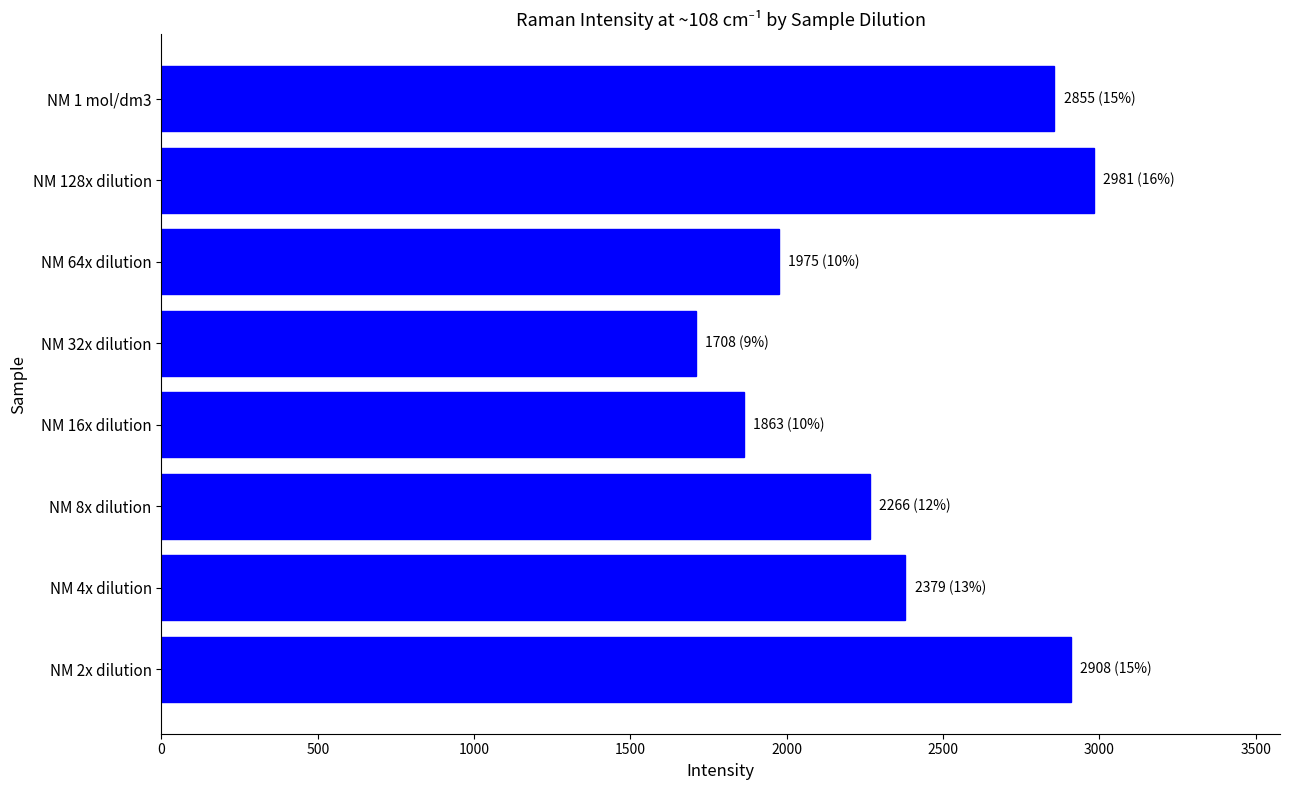

What is the sum of all values?

18936.1